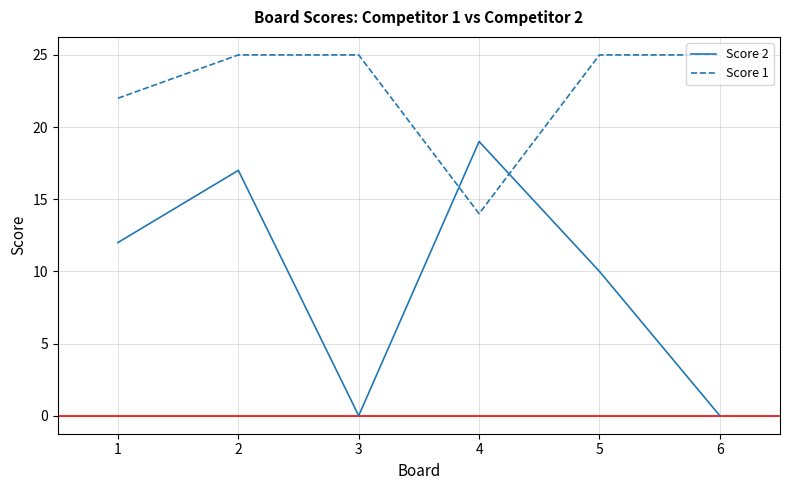

The Score 2 series shows 10 at 5. True or false?

True